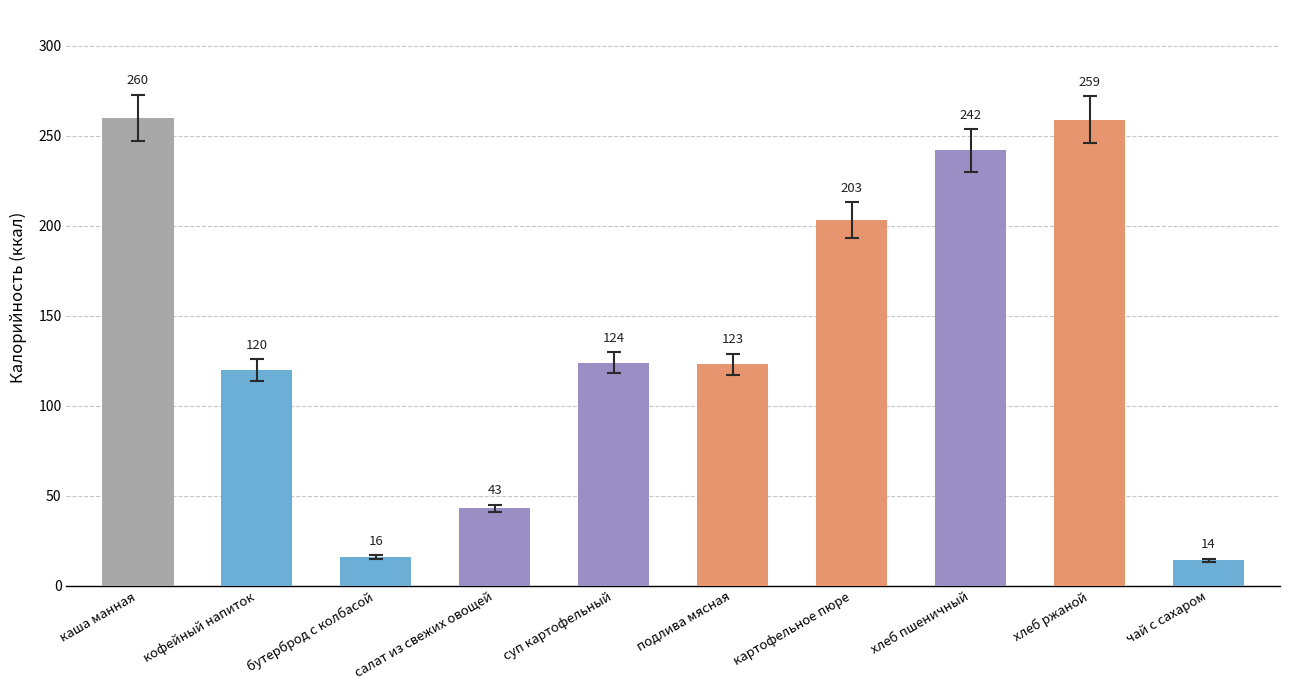

True or false: the data shows 242 at хлеб пшеничный.

True